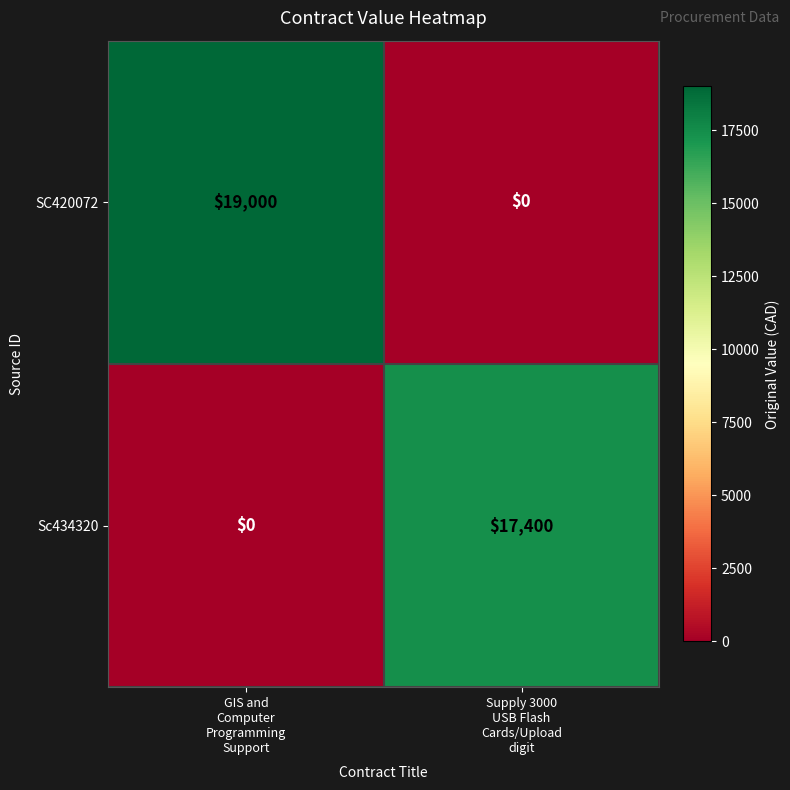

What is the average value of the SC420072 series?

9500